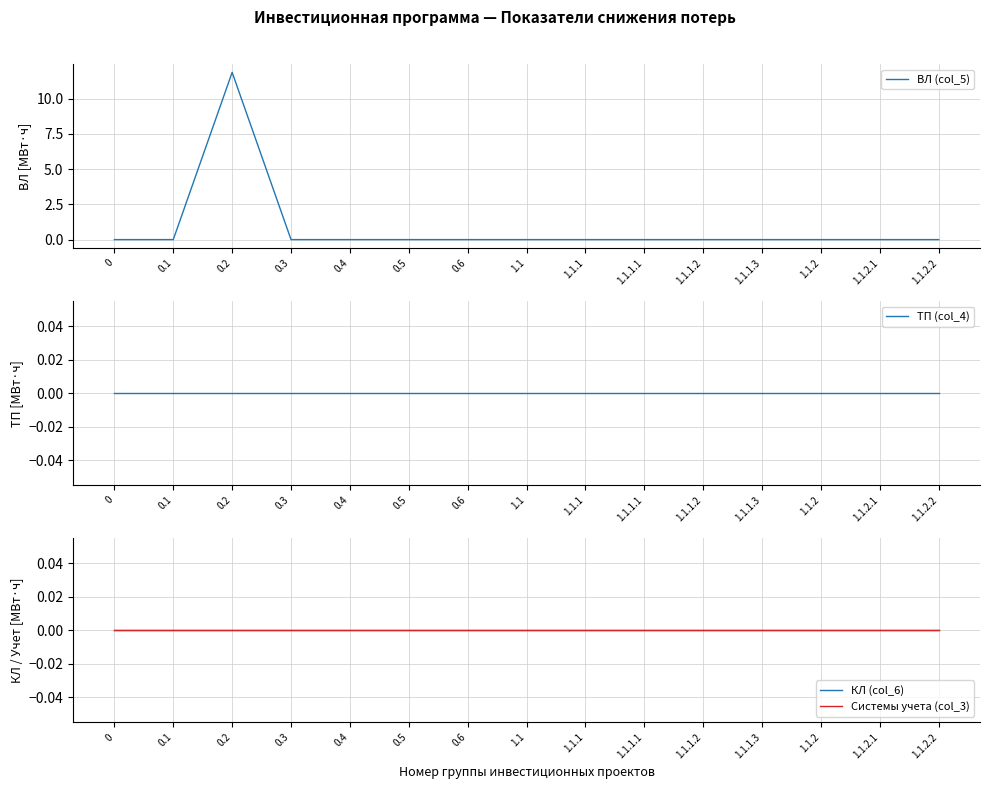

What is the label of the 15th point from the left?

1.1.2.2